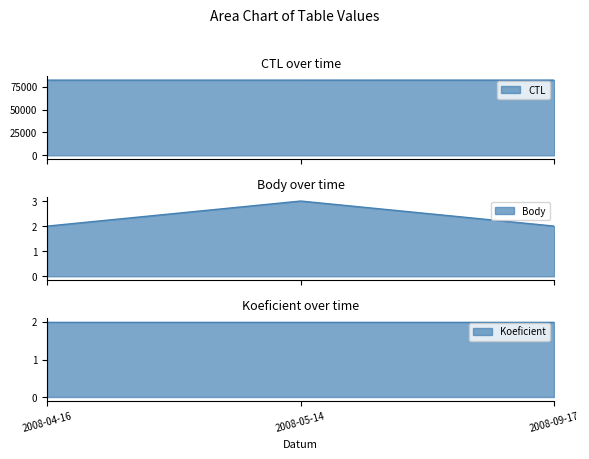

What is the label of the 3rd point from the right?

2008-04-16